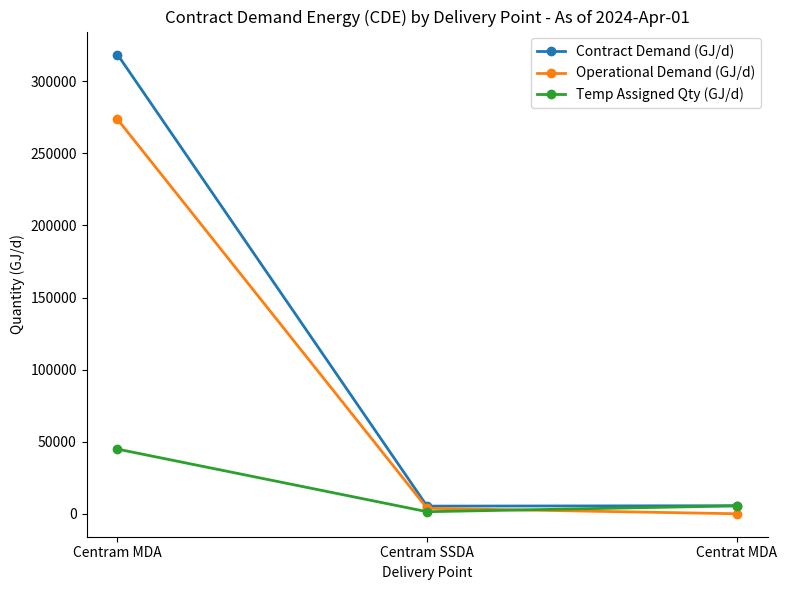

At which label does Operational Demand (GJ/d) reach its minimum?

Centrat MDA